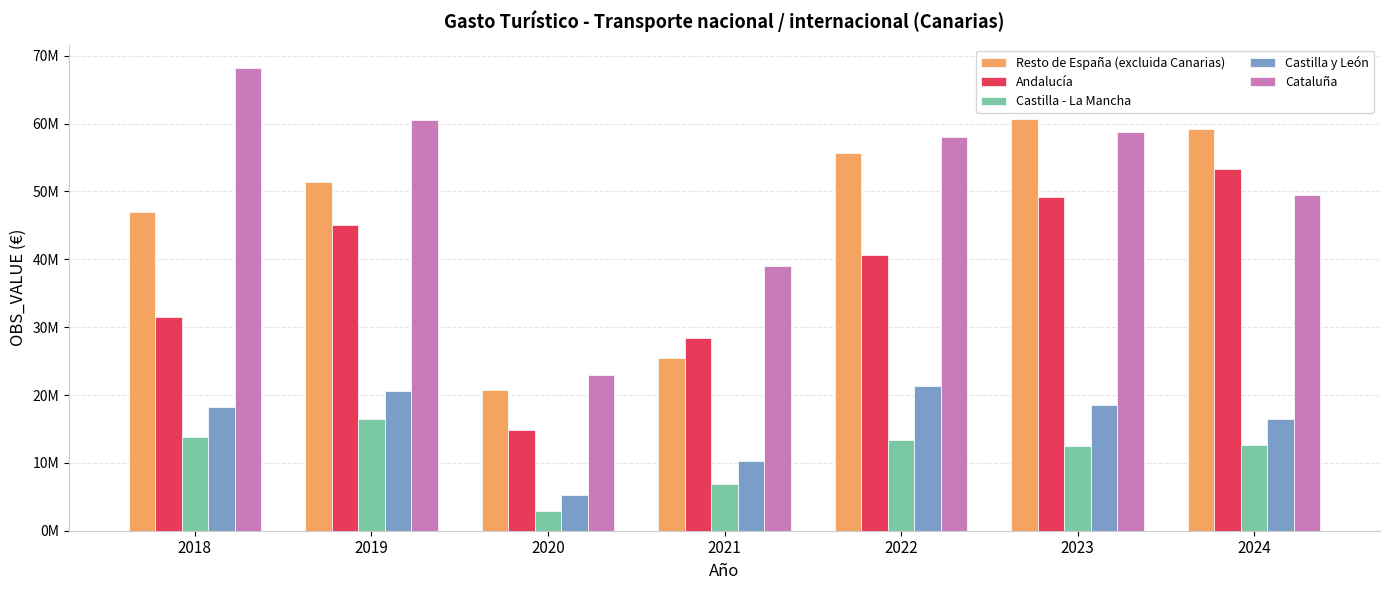

Where is Resto de España (excluida Canarias) nearest to the value 40719273?

2018